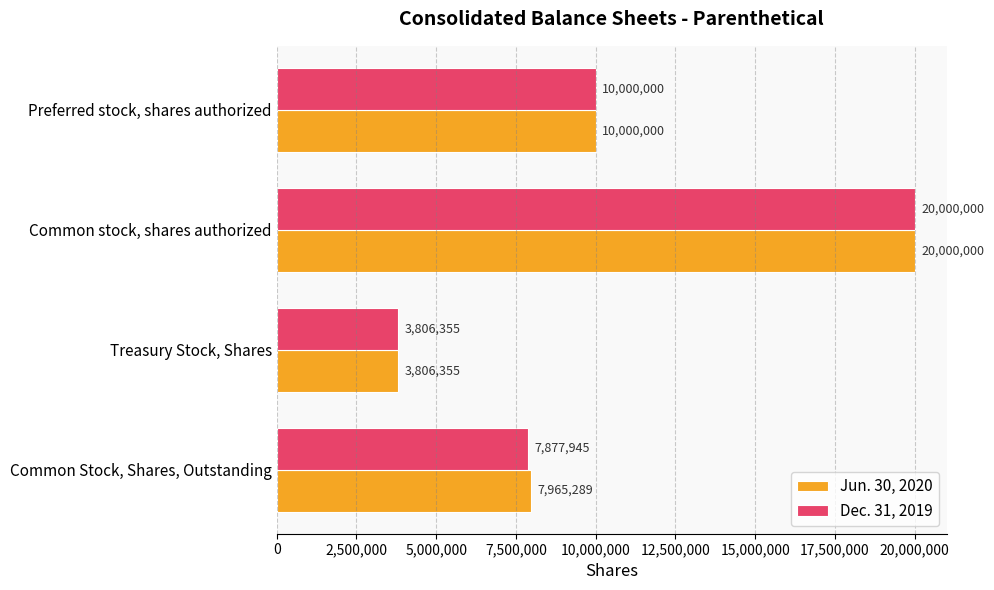

What is the difference between the highest and lowest values at Common Stock, Shares, Outstanding?

87344